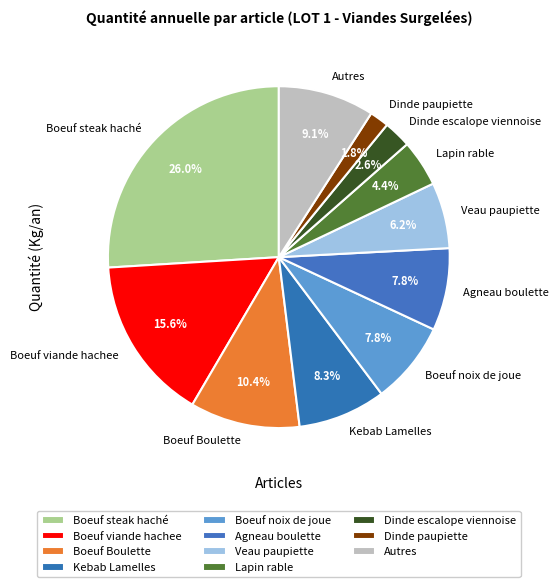

Is the sum of Boeuf steak haché and Boeuf Boulette greater than half?

No